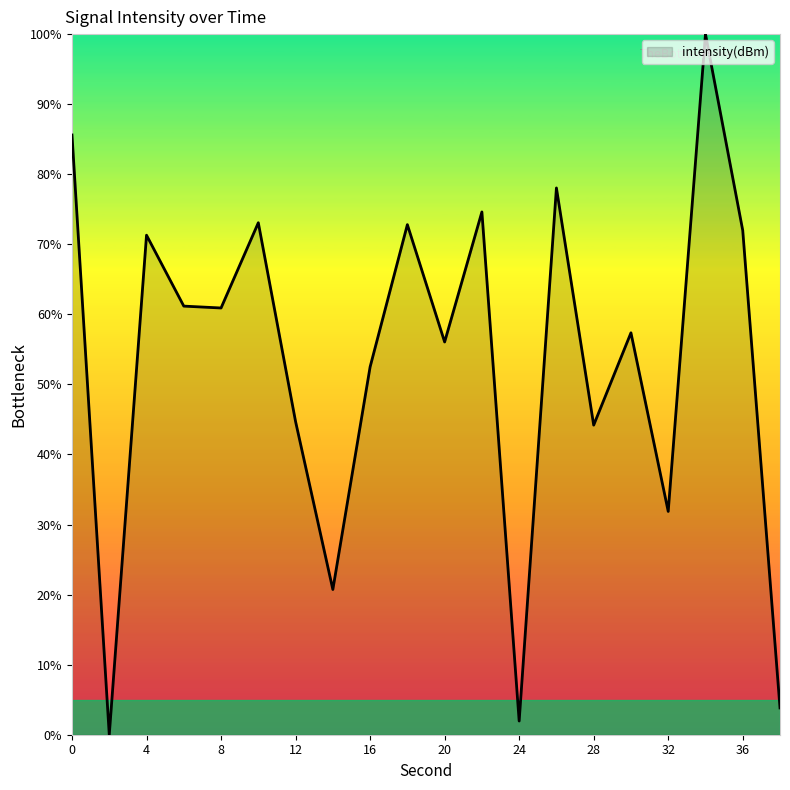

What is the maximum value shown in the chart?

100.0